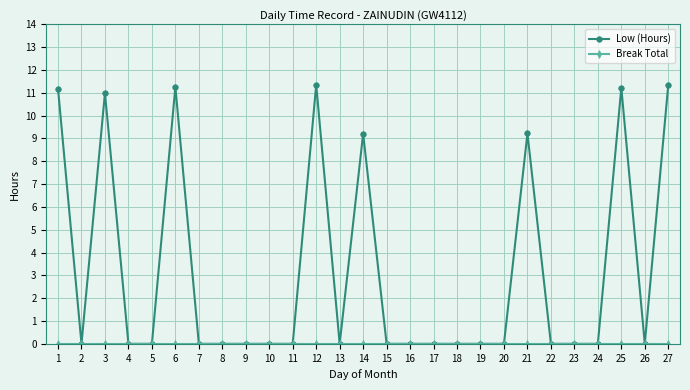

Where is the first local maximum for Low (Hours)?

3